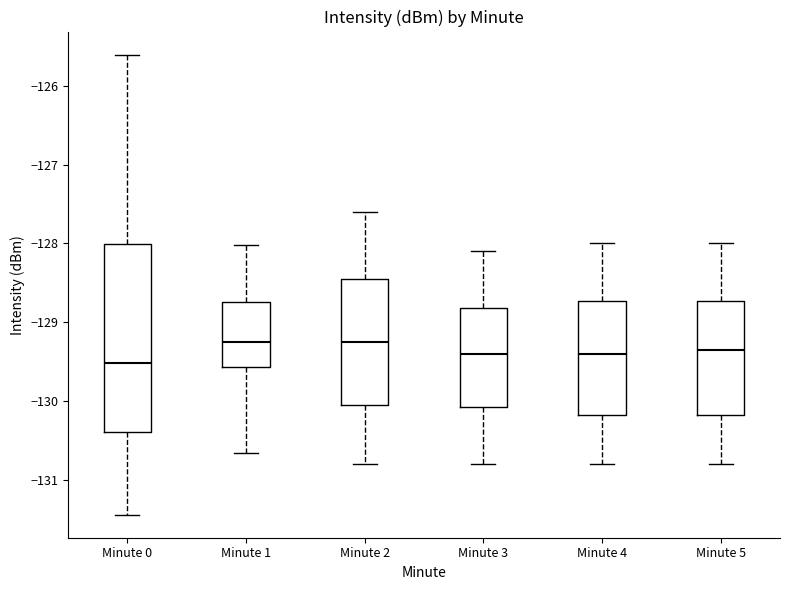

Reading left to right, read every box against the y-axis: the position of its median line, the range the box covers, and the ends of its whiskers. The values are not printed on the chart, so give them approximately, as read against the axis.

Minute 0: median -129.5, box -130.4 to -128.0, whiskers -131.4 to -125.6
Minute 1: median -129.2, box -129.6 to -128.7, whiskers -130.7 to -128.0
Minute 2: median -129.2, box -130.0 to -128.4, whiskers -130.8 to -127.6
Minute 3: median -129.4, box -130.1 to -128.8, whiskers -130.8 to -128.1
Minute 4: median -129.4, box -130.2 to -128.7, whiskers -130.8 to -128.0
Minute 5: median -129.3, box -130.2 to -128.7, whiskers -130.8 to -128.0